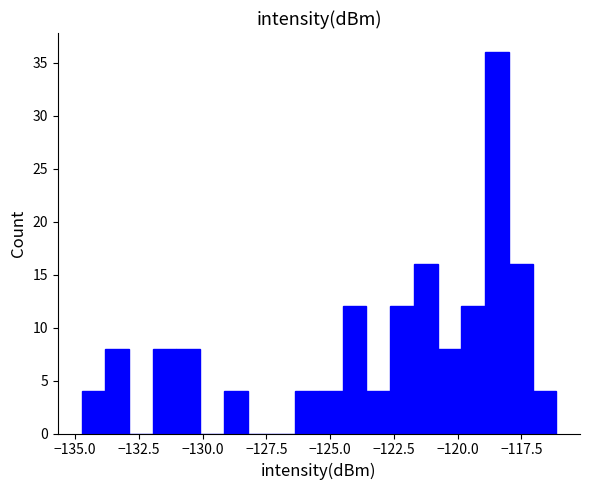

Read against the x-axis, roughly where is the centre of the tallest bar?

-118.5